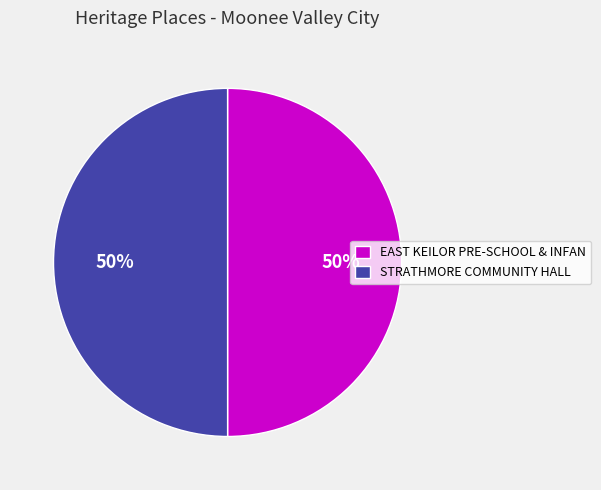

Count the number of slices in the pie.

2